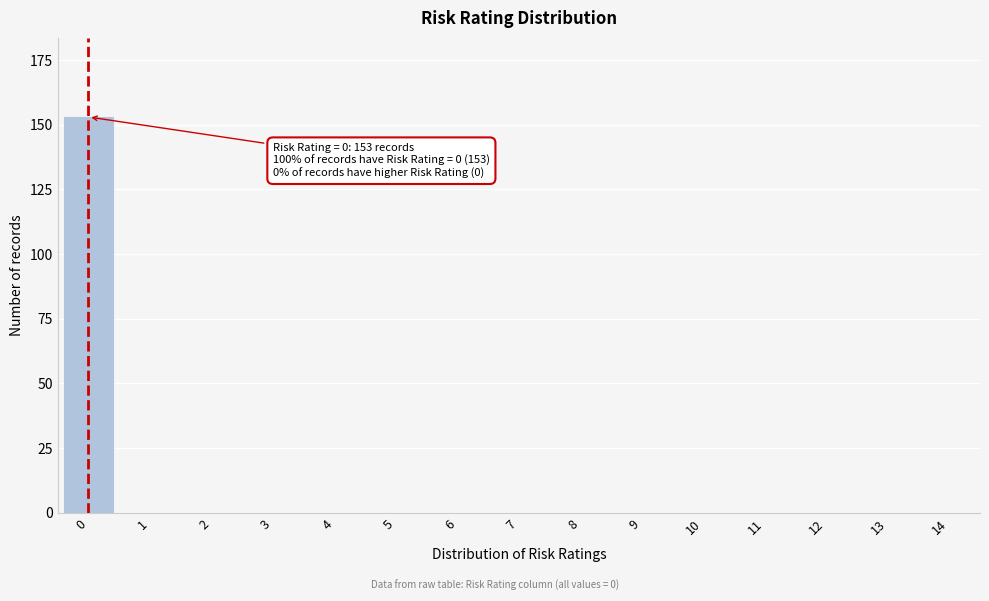

Reading left to right, transcribe all the data shown in this chart.

0=153	1=0	2=0	3=0	4=0	5=0	6=0	7=0	8=0	9=0	10=0	11=0	12=0	13=0	14=0